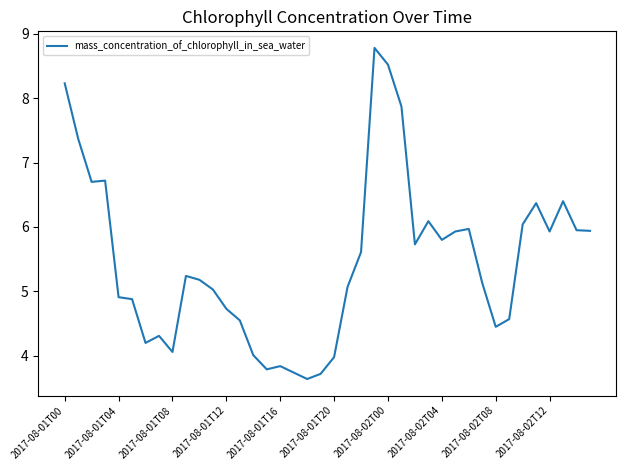

What is the minimum value shown in the chart?

3.6